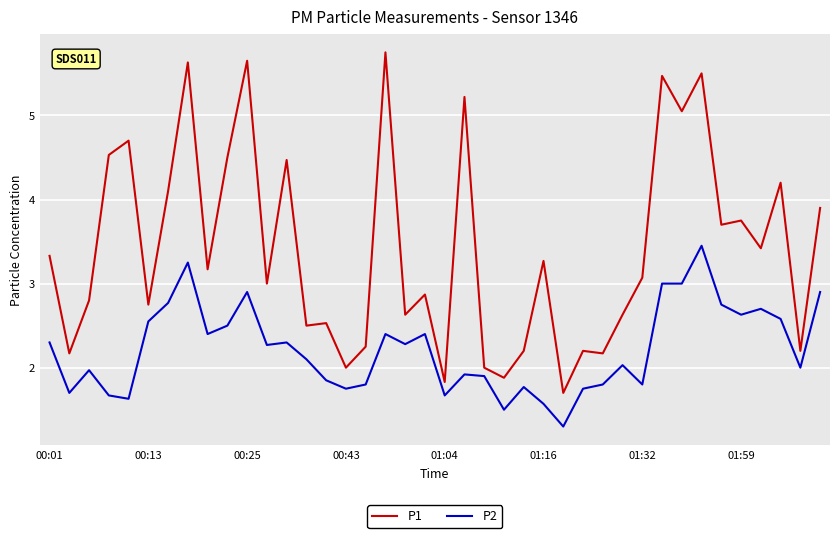

Which series has the largest total across all categories?

P1